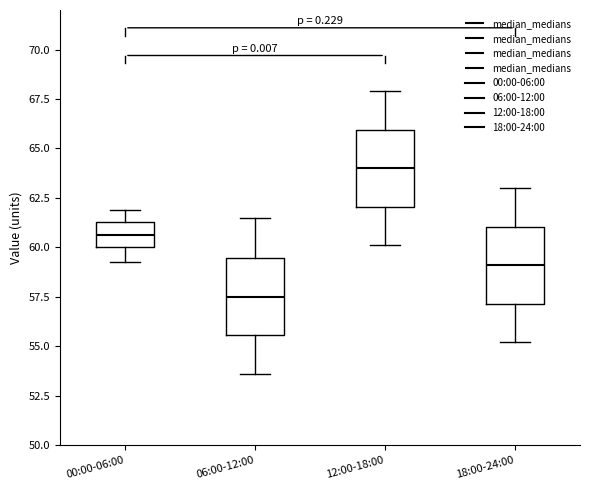

Where does the lower whisker of the box for 18:00-24:00 end on the y-axis? The values are not printed on the chart, so give them approximately, as read against the axis.

55.0